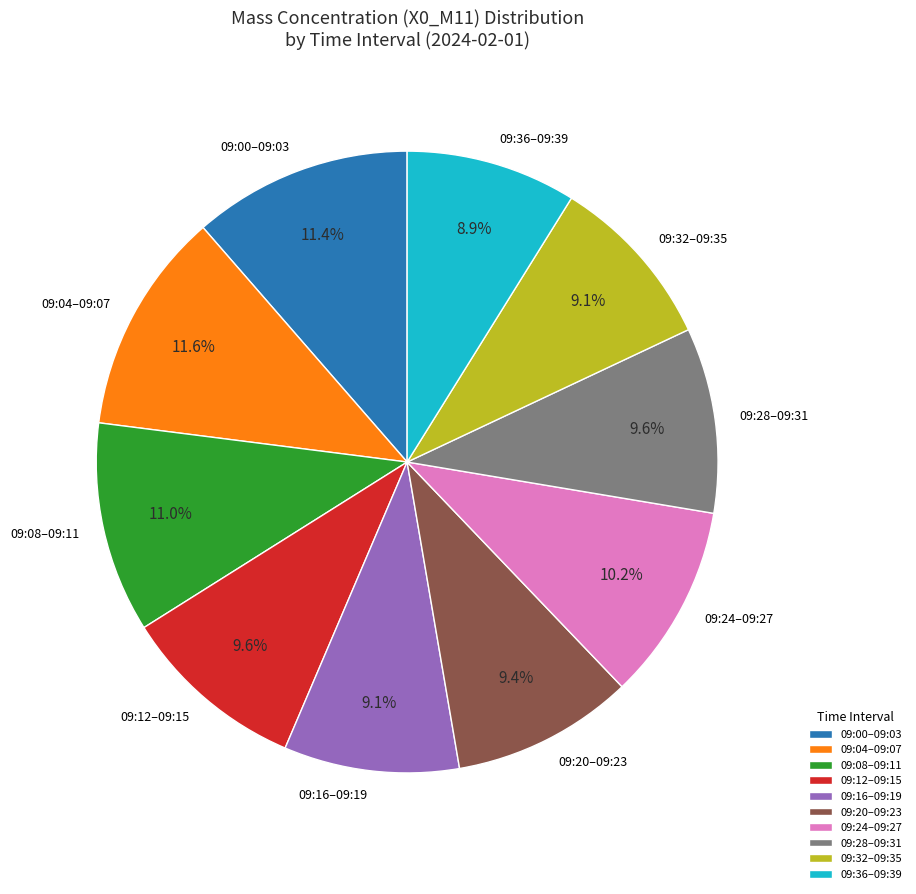

How much of the chart is everything except 09:16–09:19?

90.9%